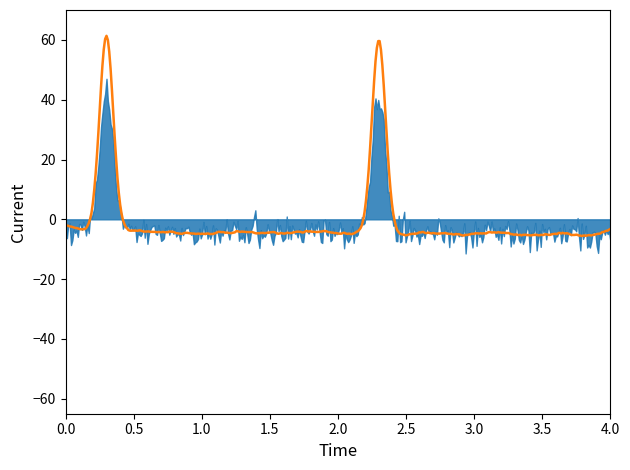

What is the label of the 9th point from the left?

04:00